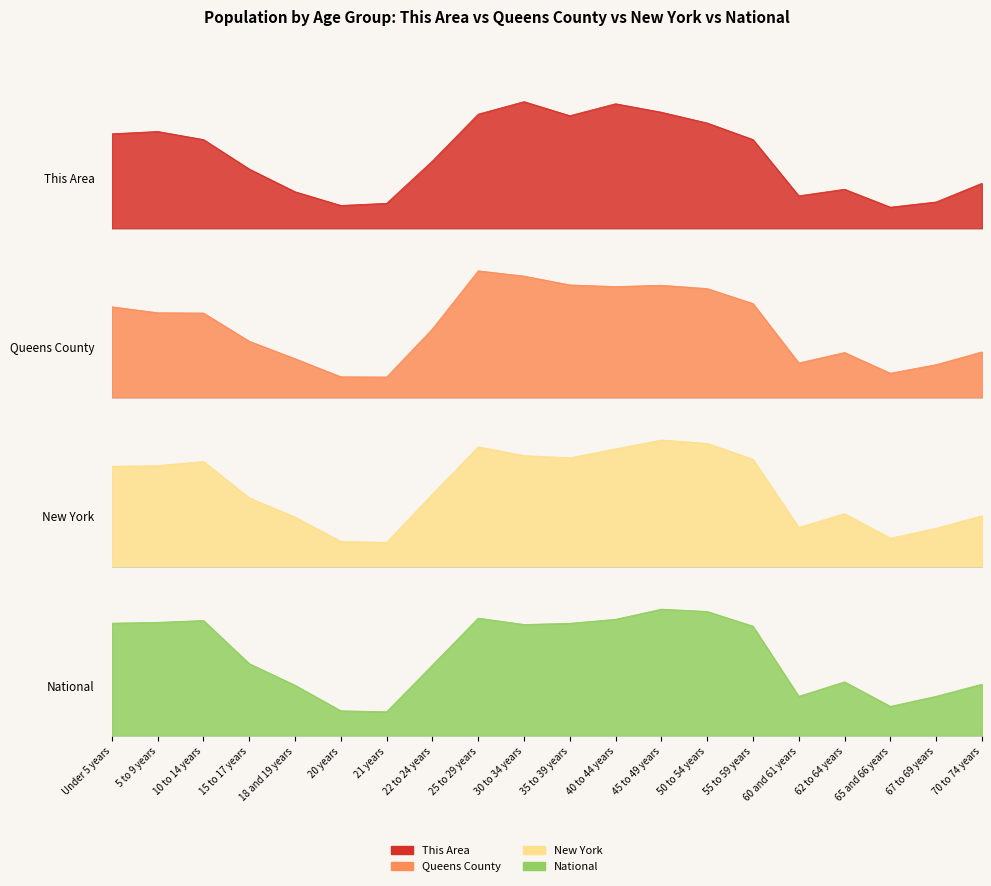

True or false: National has more than 2 points higher than both neighbors.

True